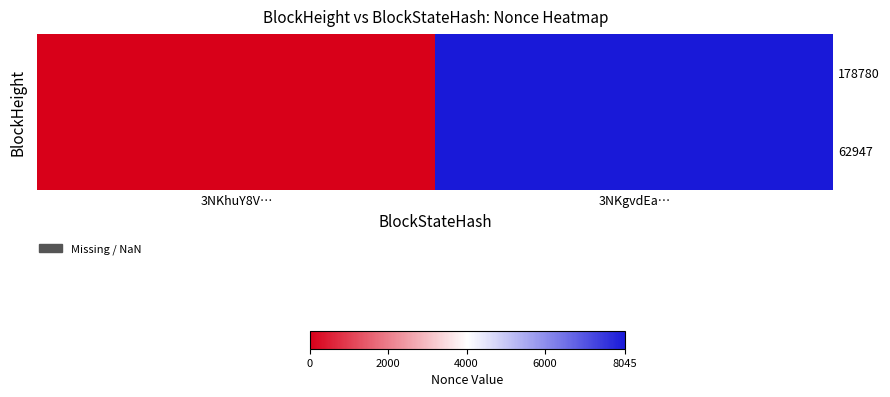

Which series has the largest range (max minus min)?

178780